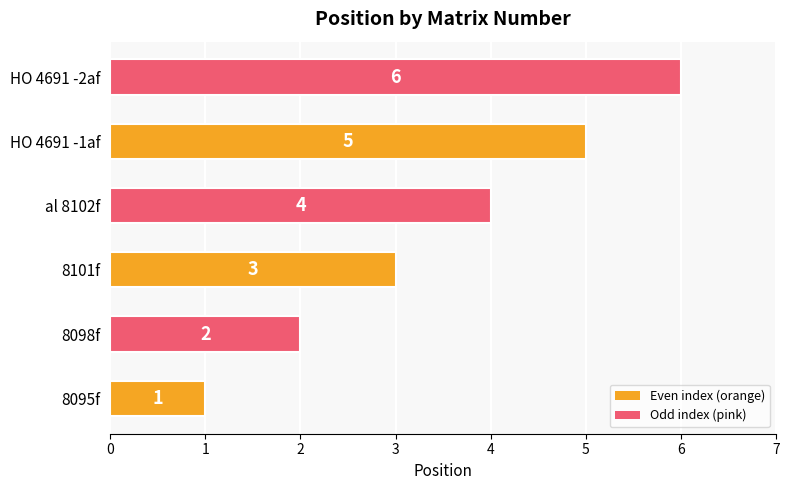

What is the smallest value displayed?

1